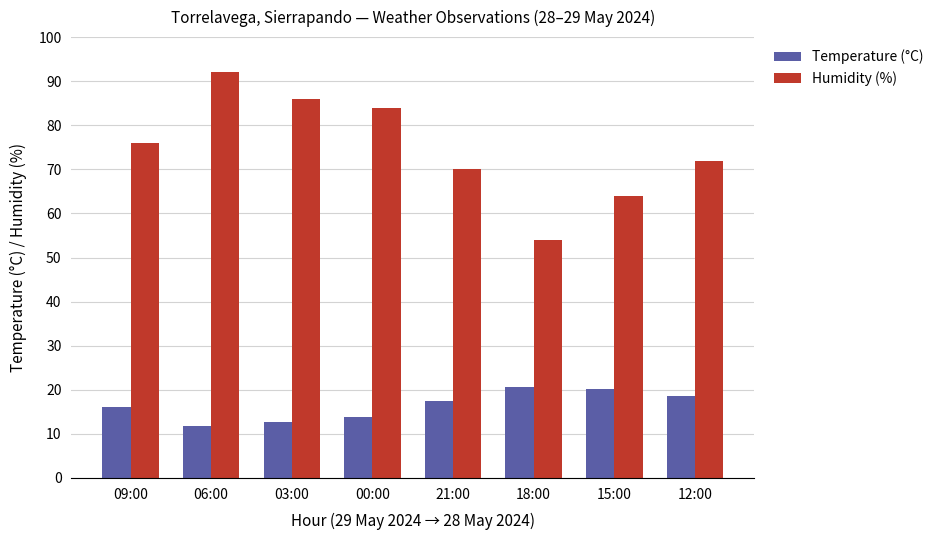

Reading left to right, extract all data points from this chart.

Temperature (°C): 09:00=16.0	06:00=11.7	03:00=12.7	00:00=13.9	21:00=17.4	18:00=20.6	15:00=20.2	12:00=18.6
Humidity (%): 09:00=76.0	06:00=92.0	03:00=86.0	00:00=84.0	21:00=70.0	18:00=54.0	15:00=64.0	12:00=72.0